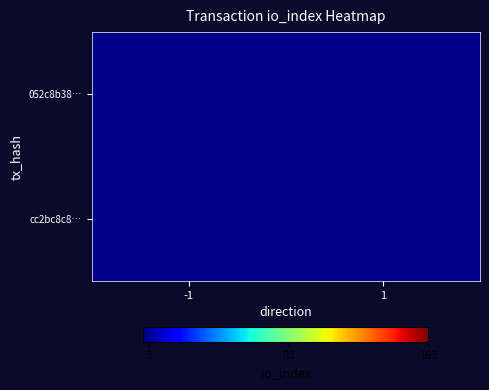

Which has a higher value, 1 or -1?

-1